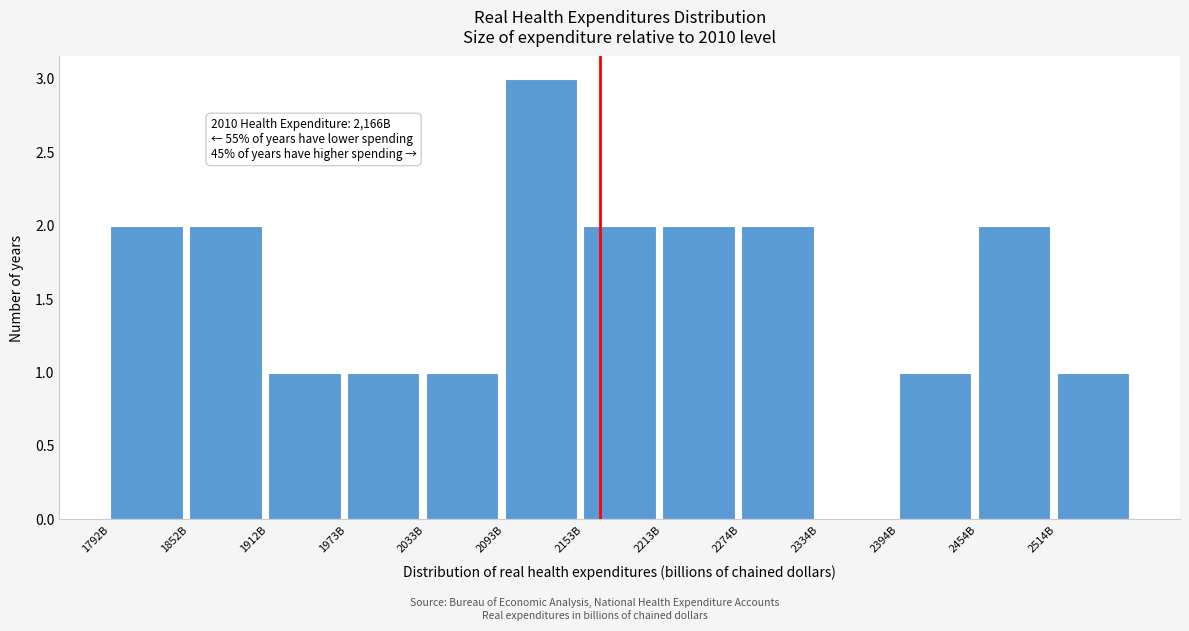

Reading right to left, what are all the values shown in this chart?

2514B=1	2454B=2	2394B=1	2334B=0	2274B=2	2213B=2	2153B=2	2093B=3	2033B=1	1973B=1	1912B=1	1852B=2	1792B=2